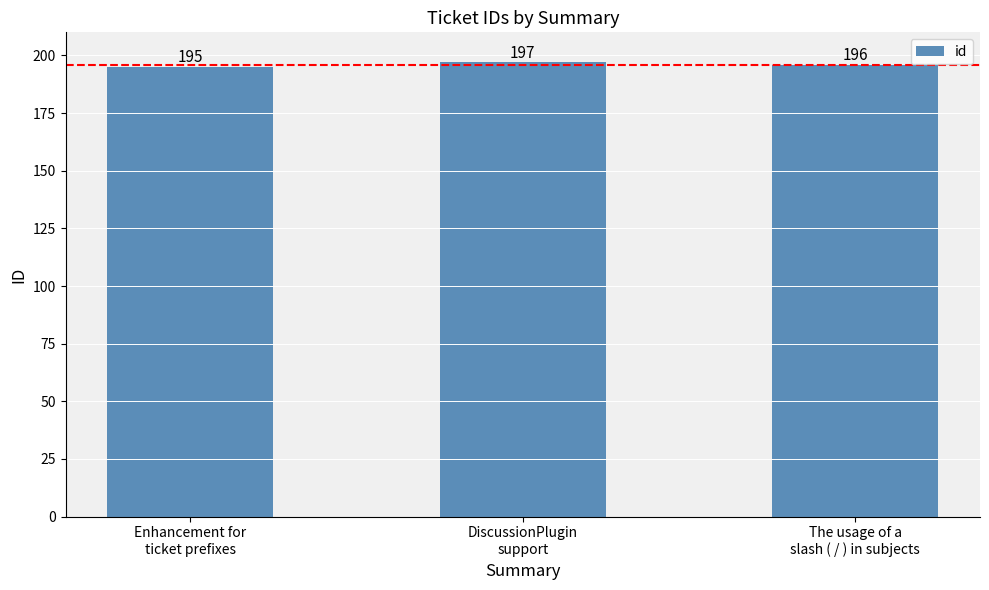

Which has a higher value, DiscussionPlugin
support or The usage of a
slash ( / ) in subjects?

DiscussionPlugin
support